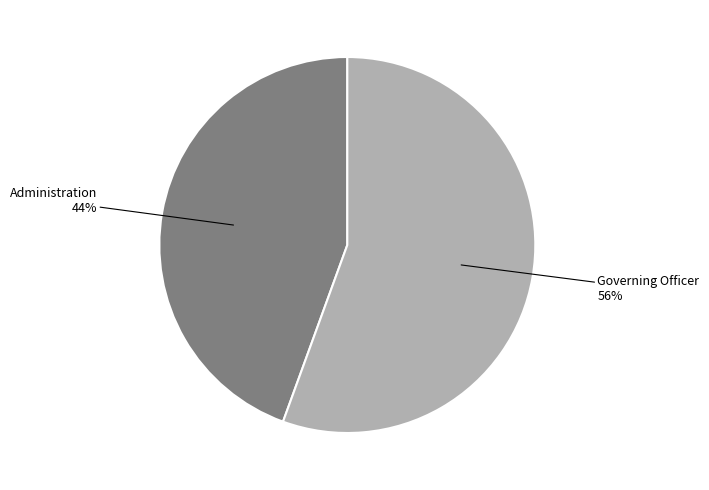

Is there any slice that represents more than half of the pie?

Yes